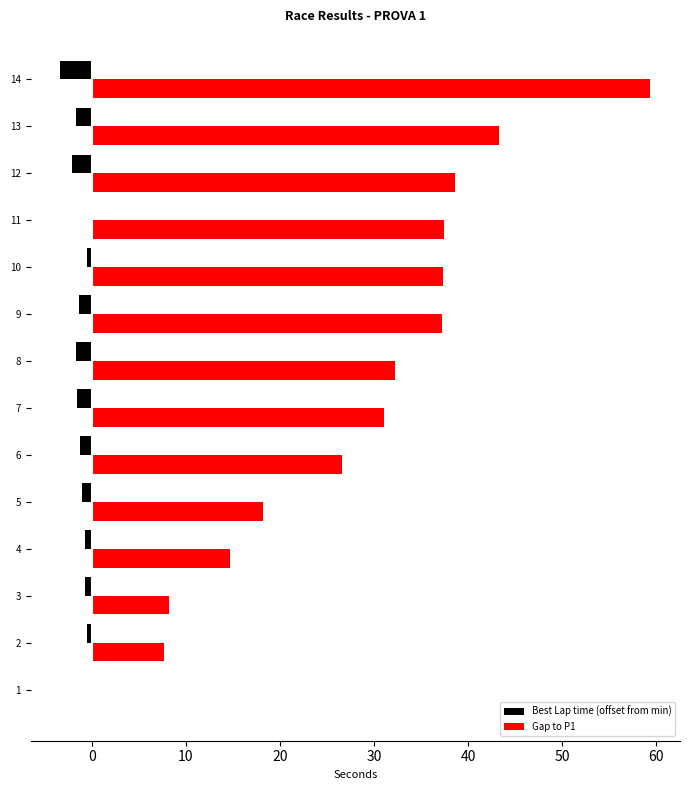

Which category has the highest value across all series?

14